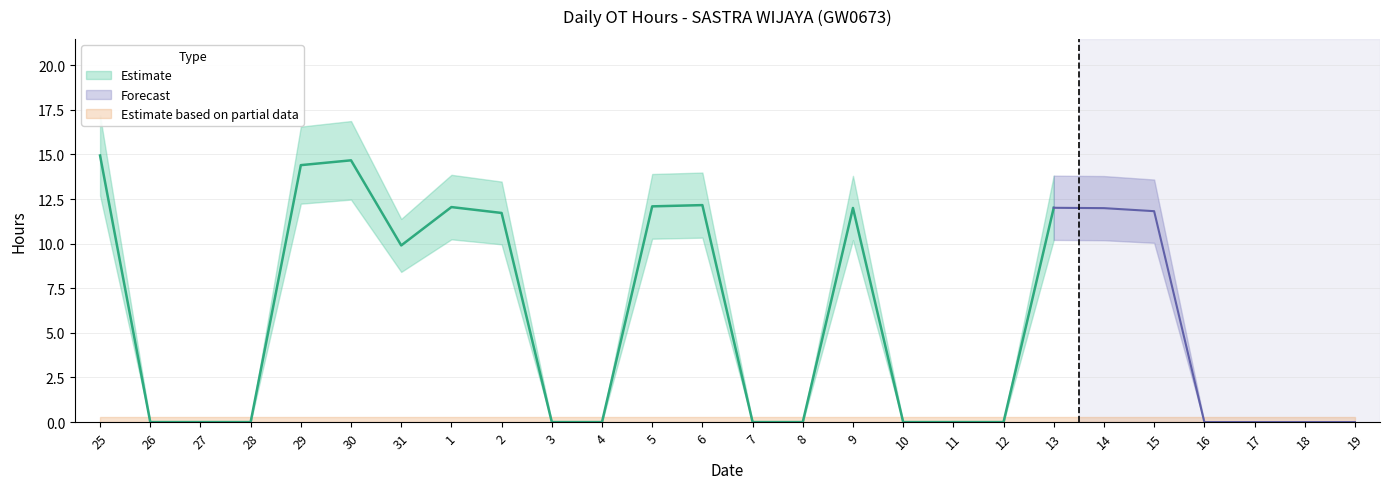

What is the difference between the maximum and minimum values in the OT Hours series?

14.9